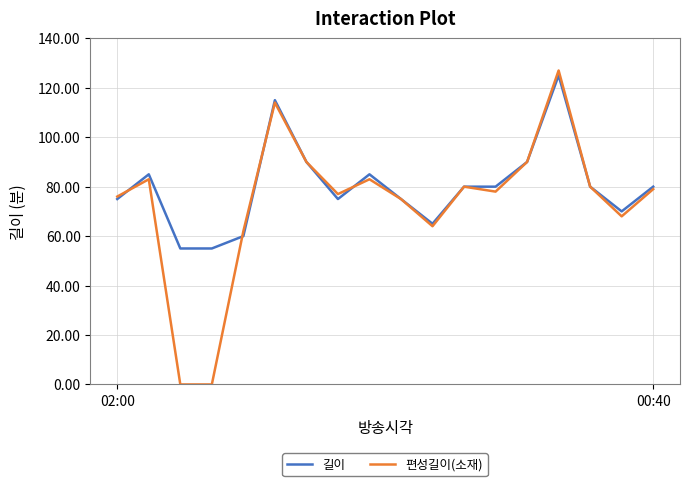

Which series has the largest range (max minus min)?

편성길이(소재)